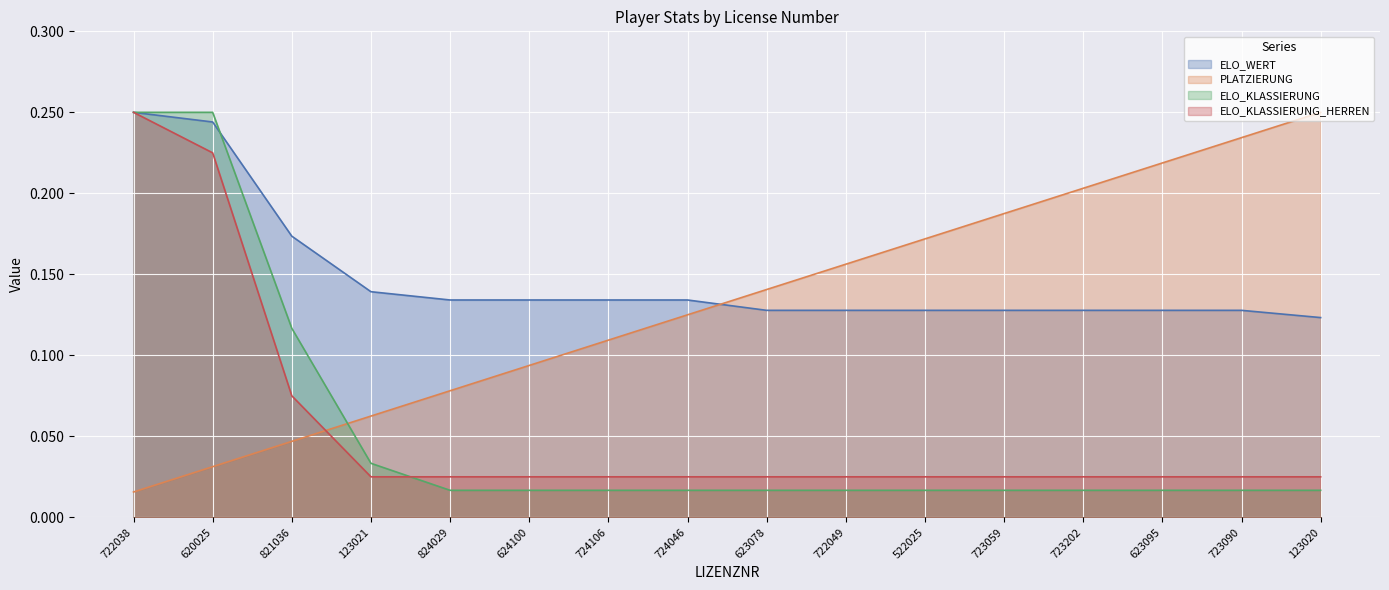

The value of ELO_WERT at 722049 is 0.1. True or false?

True